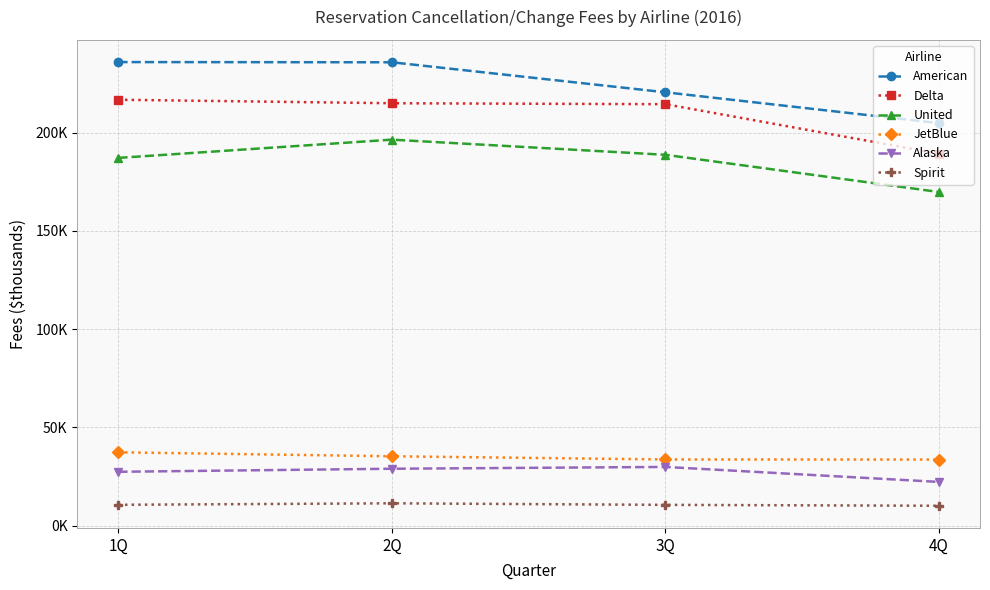

List the labels in order of American value, smallest first.

4Q, 3Q, 2Q, 1Q